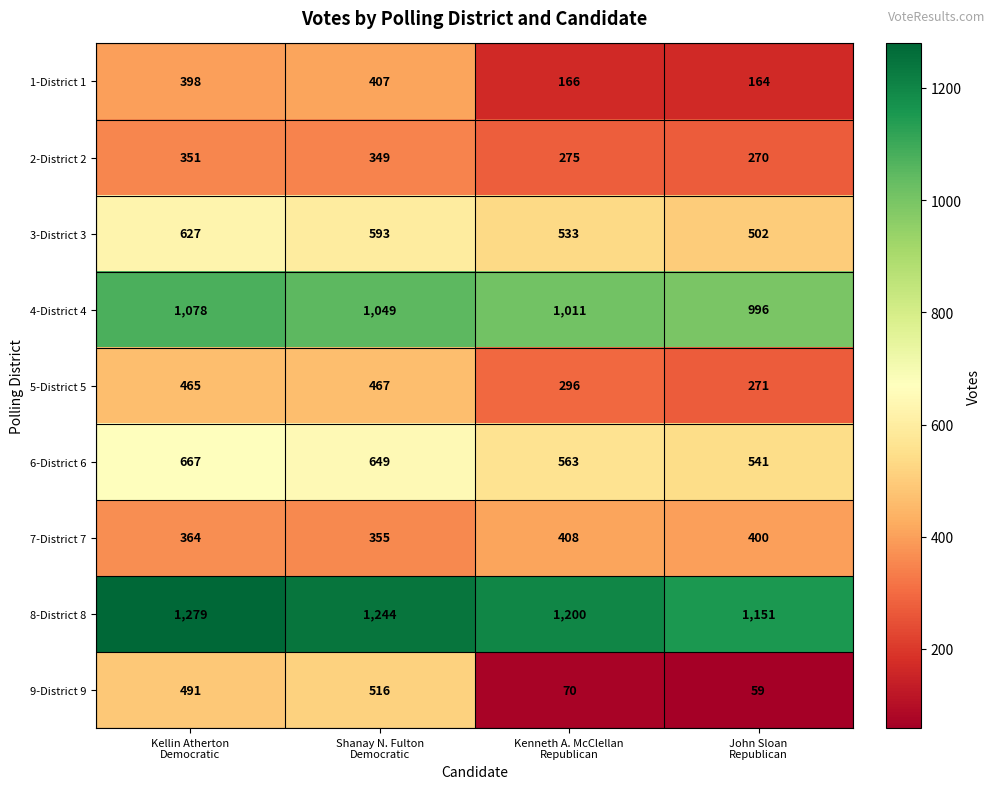

What is the average value of the 9-District 9 series?

284